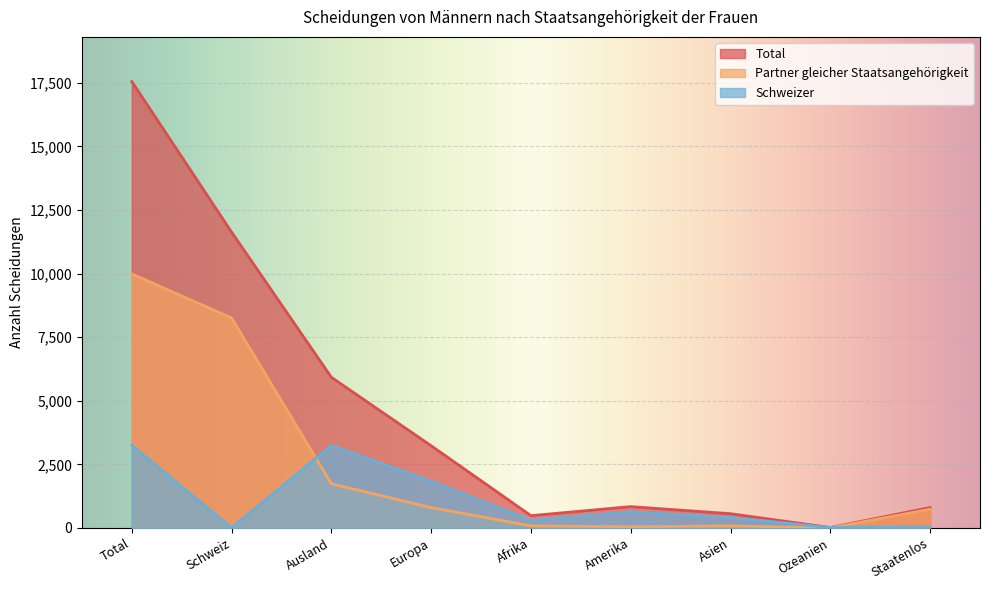

Where does the Partner gleicher Staatsangehörigkeit series first go above 734?

Total